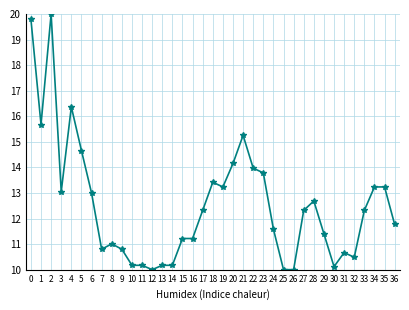

How many data points are less than 12?

18